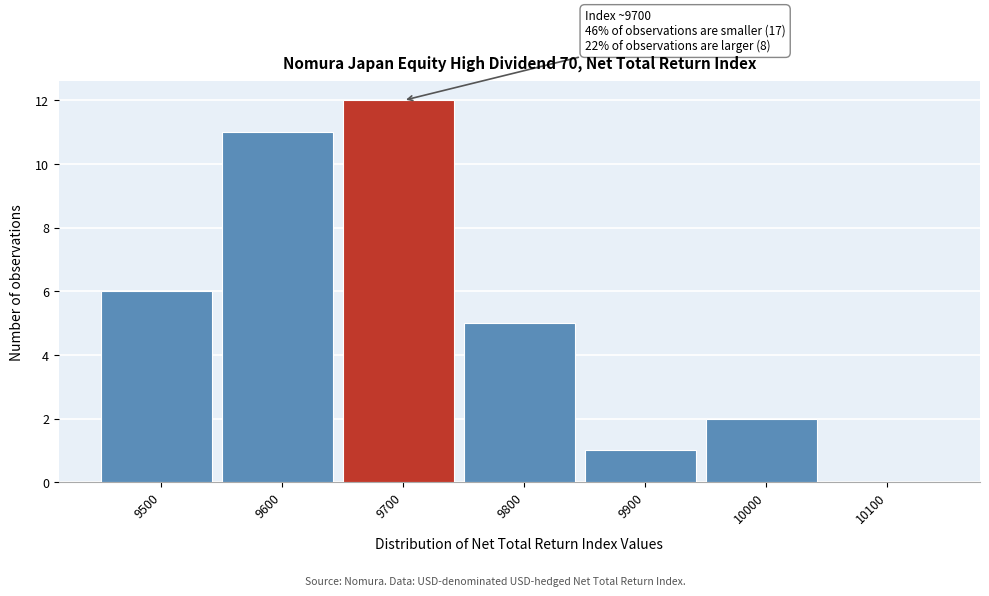

Reading right to left, extract all data points from this chart.

10100=0	10000=2	9900=1	9800=5	9700=12	9600=11	9500=6